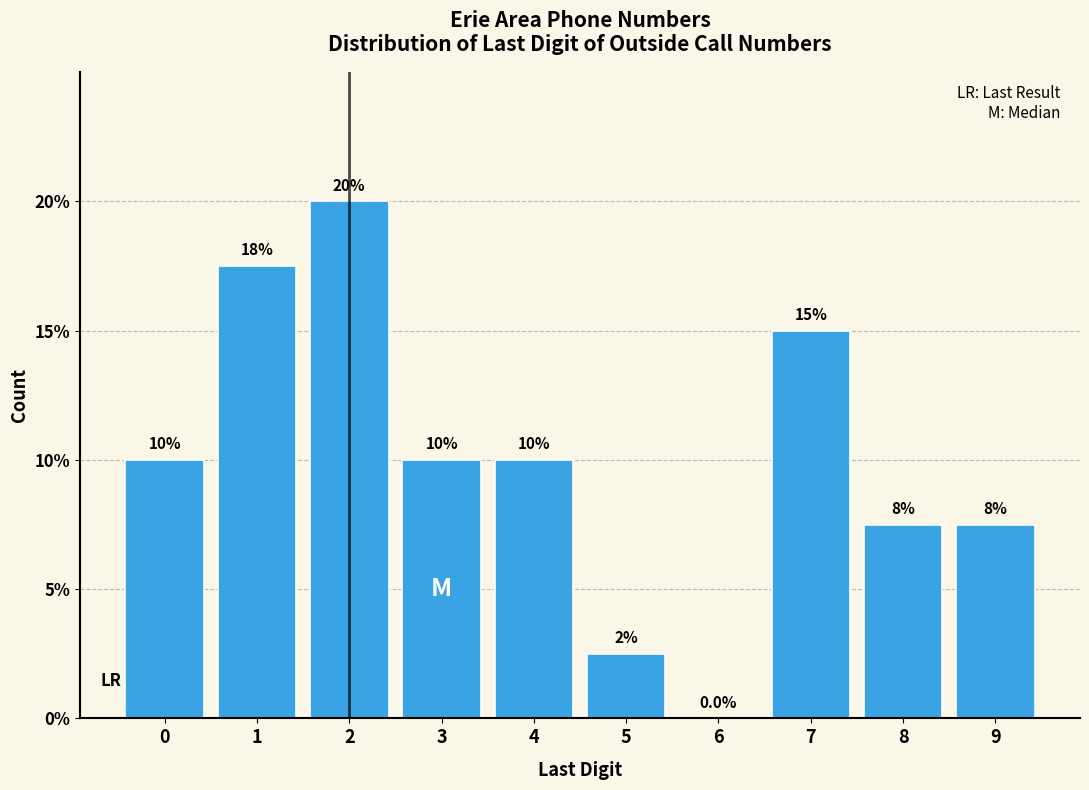

Reading left to right, transcribe all the data shown in this chart.

0=10.0	1=17.5	2=20.0	3=10.0	4=10.0	5=2.5	6=0.0	7=15.0	8=7.5	9=7.5